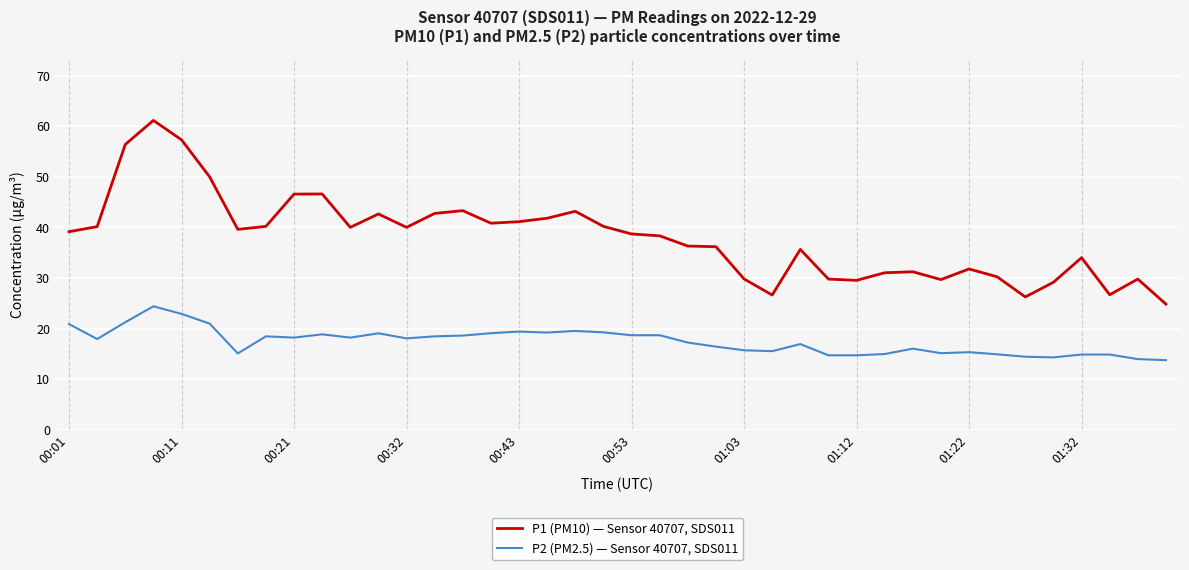

List the series in order of their overall mean, highest first.

P1 (PM10) — Sensor 40707, SDS011, P2 (PM2.5) — Sensor 40707, SDS011